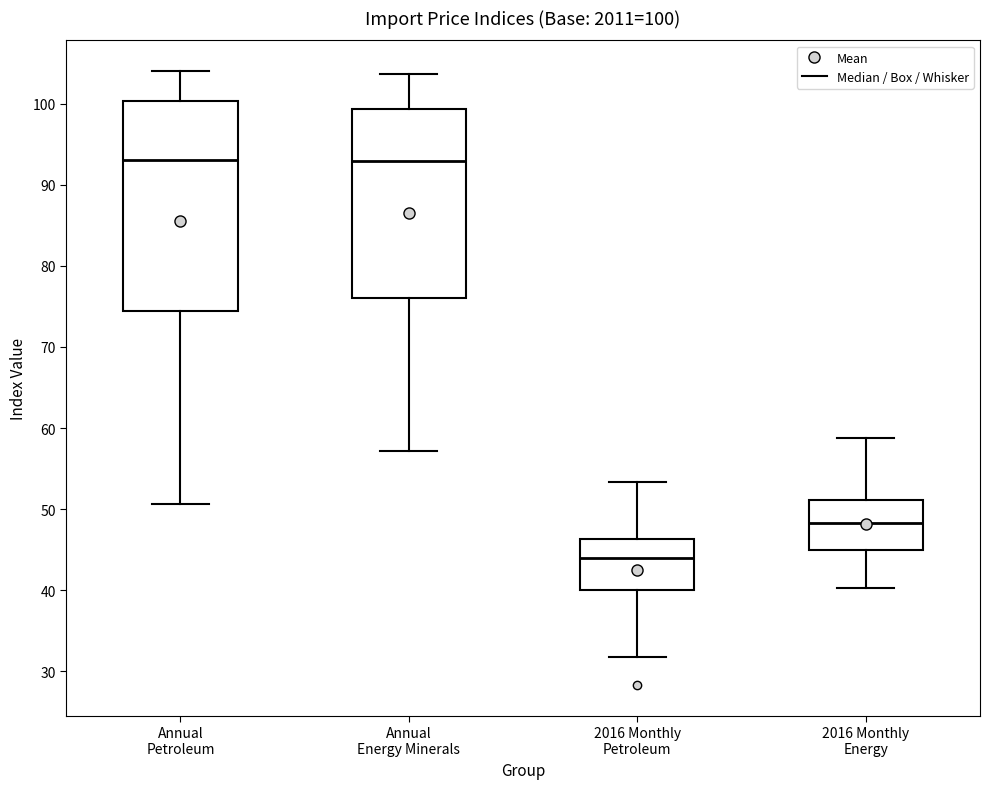

Which box is the tallest, from its lower edge to its upper edge?

Annual Petroleum